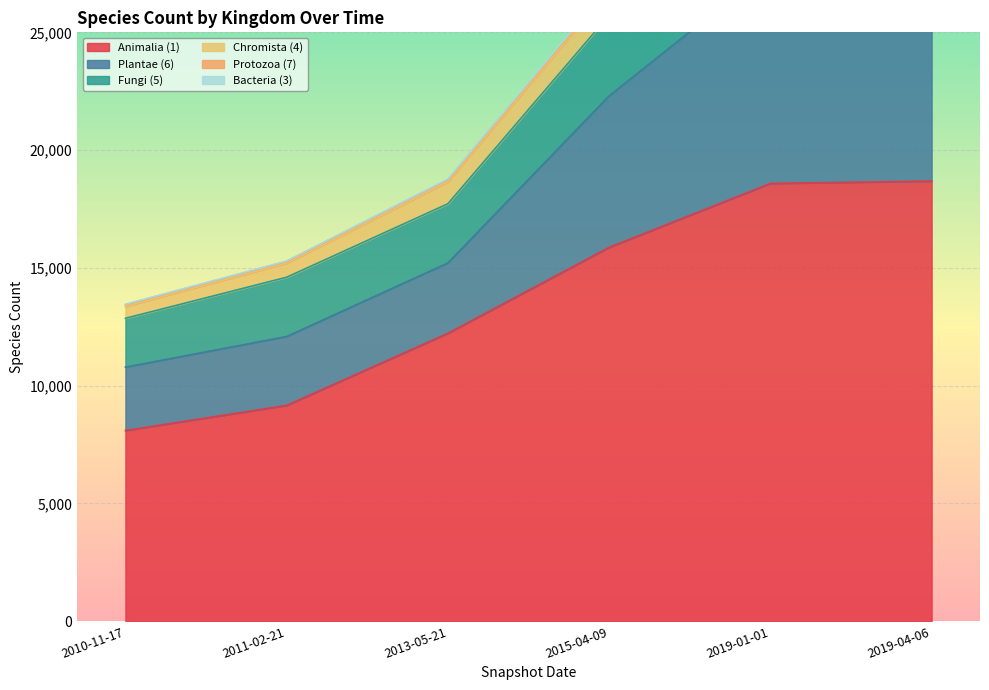

What position from the right is 2019-04-06?

1